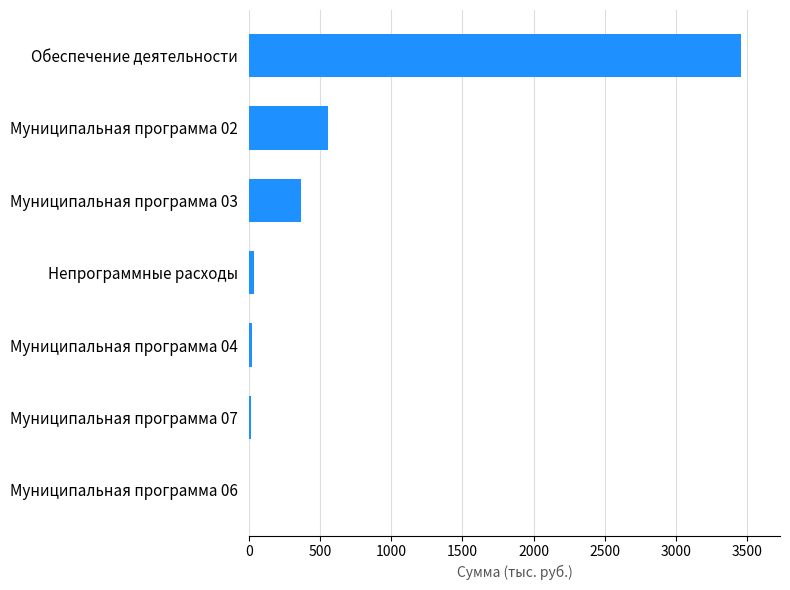

How many categories are shown in the chart?

7